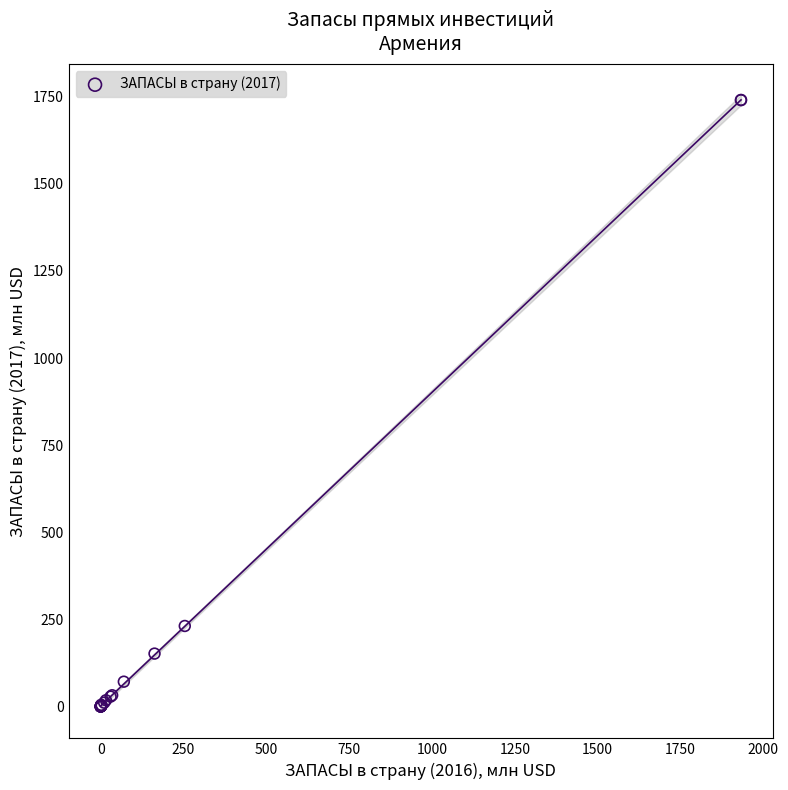

What Y value in the scatter plot is closest to 870?

231.1